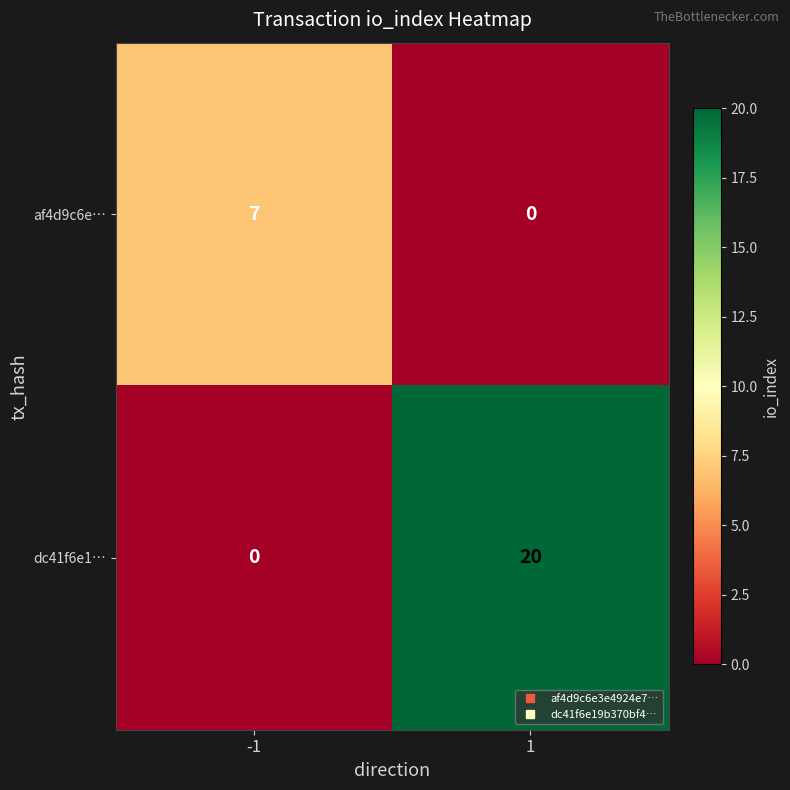

Which series has the largest total across all categories?

dc41f6e1…